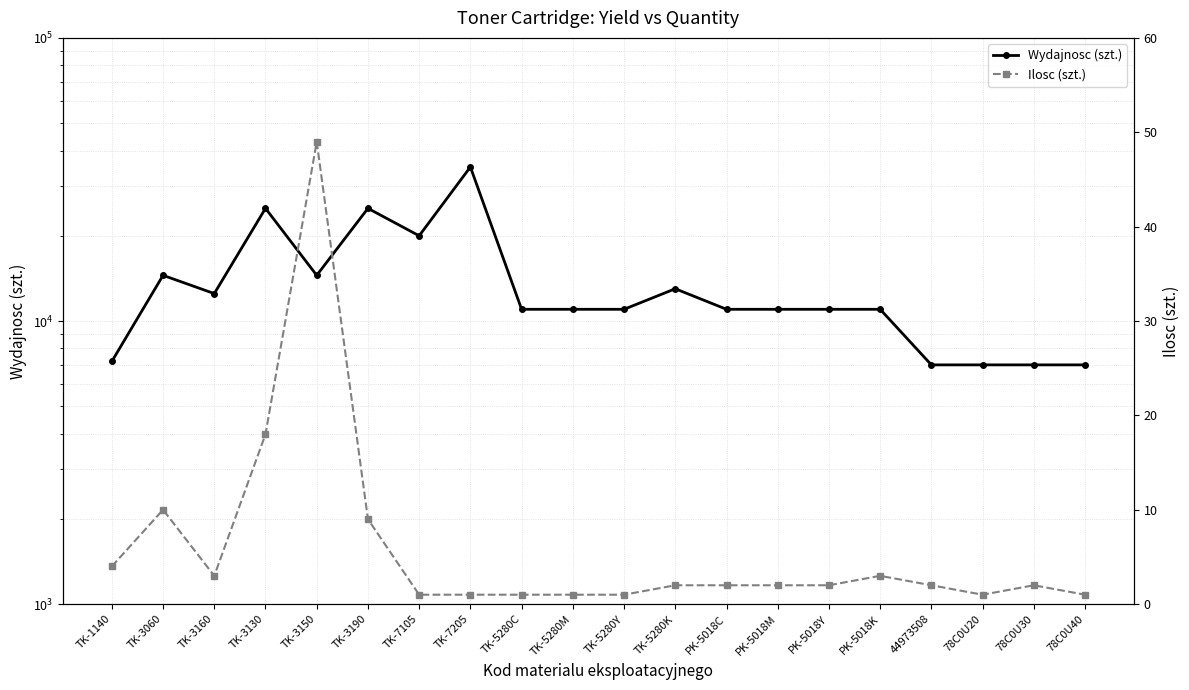

What is the label of the 15th point from the left?

PK-5018Y